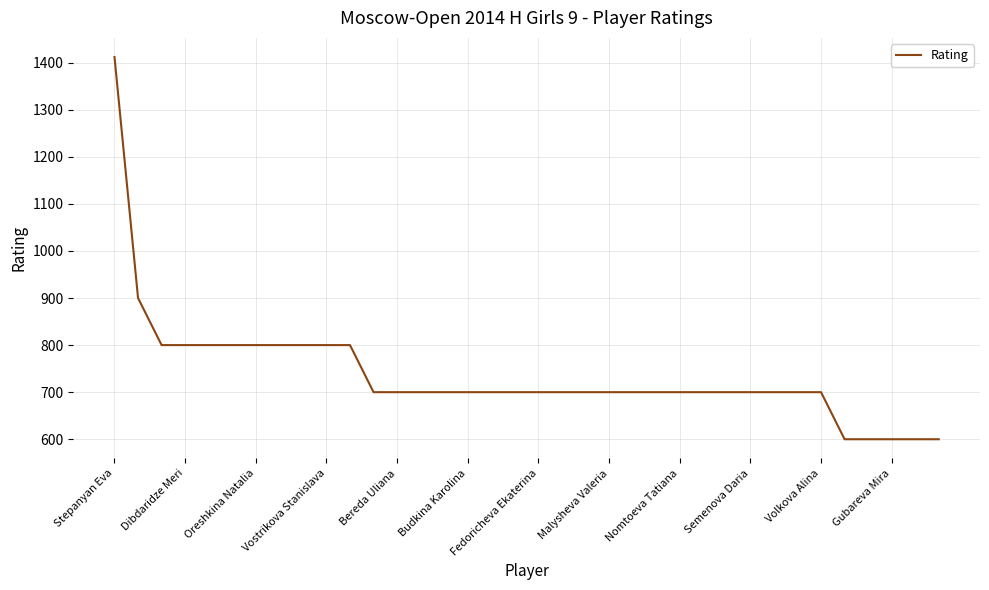

What is the smallest value displayed?

600